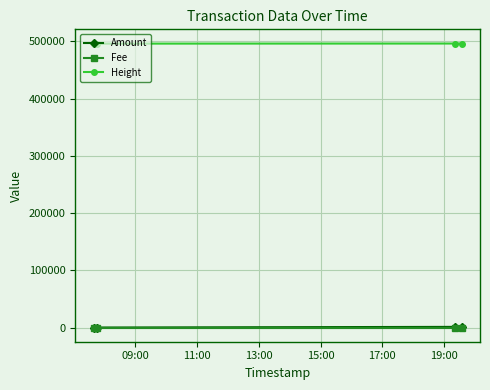

True or false: Fee has more than 2 interior local peaks.

False